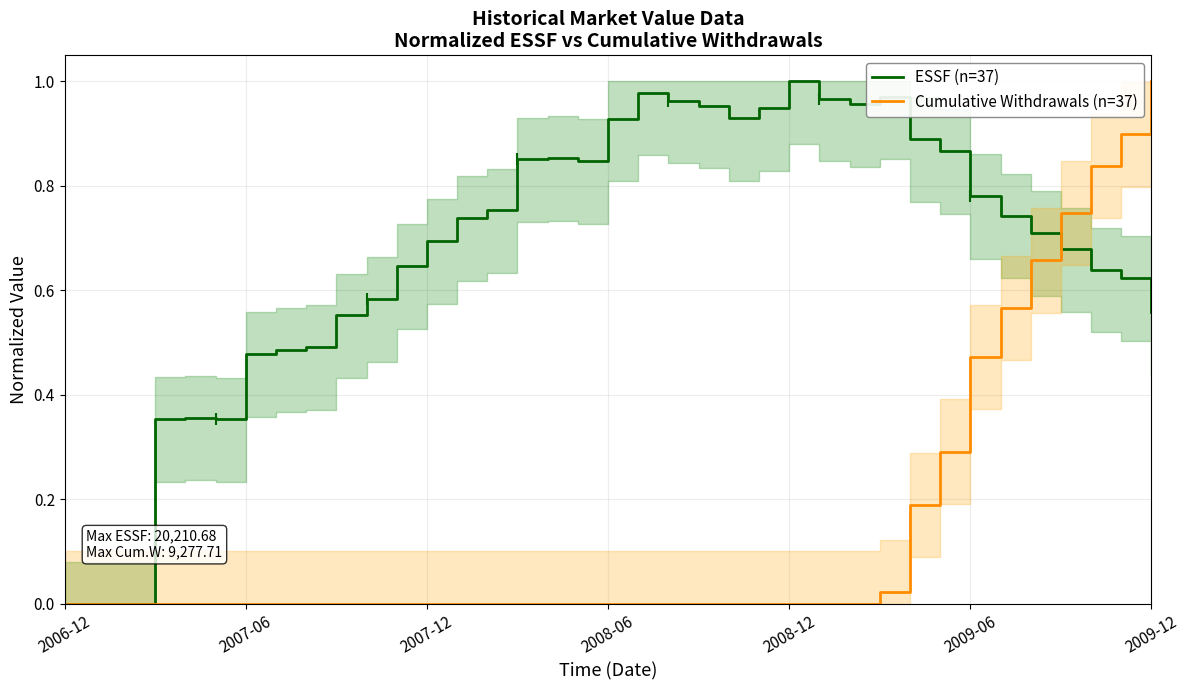

List the series in order of their peak value, lowest first.

ESSF (n=37), Cumulative Withdrawals (n=37)